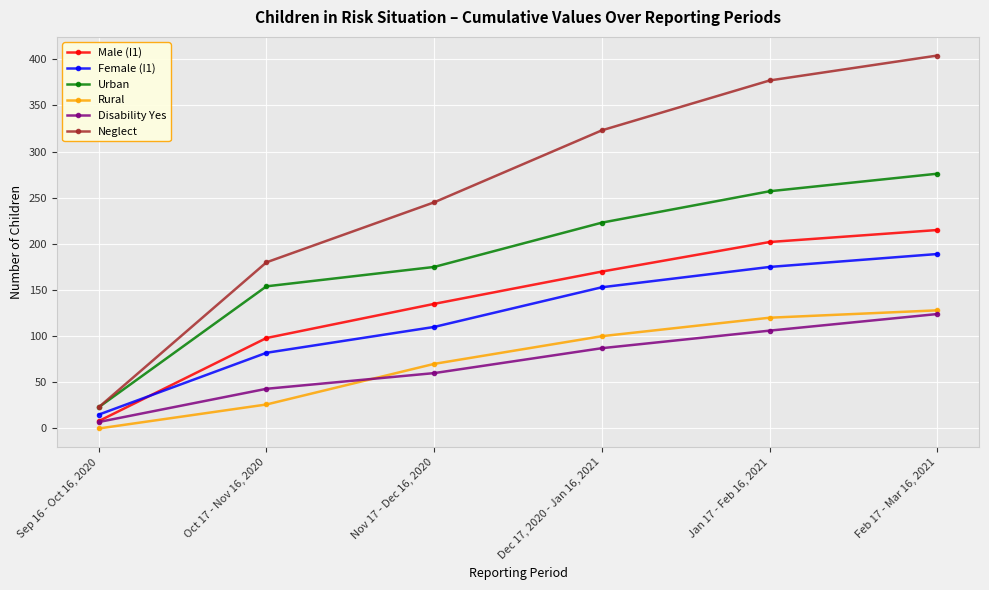

Rank the series by their maximum value, from lowest to highest.

Disability Yes, Rural, Female (I1), Male (I1), Urban, Neglect